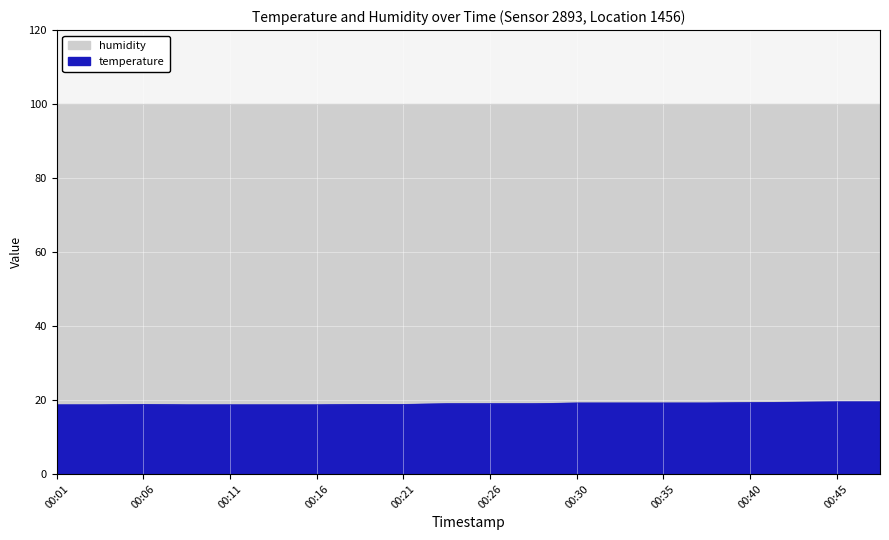

Count the values in the range 18 to 19.

12